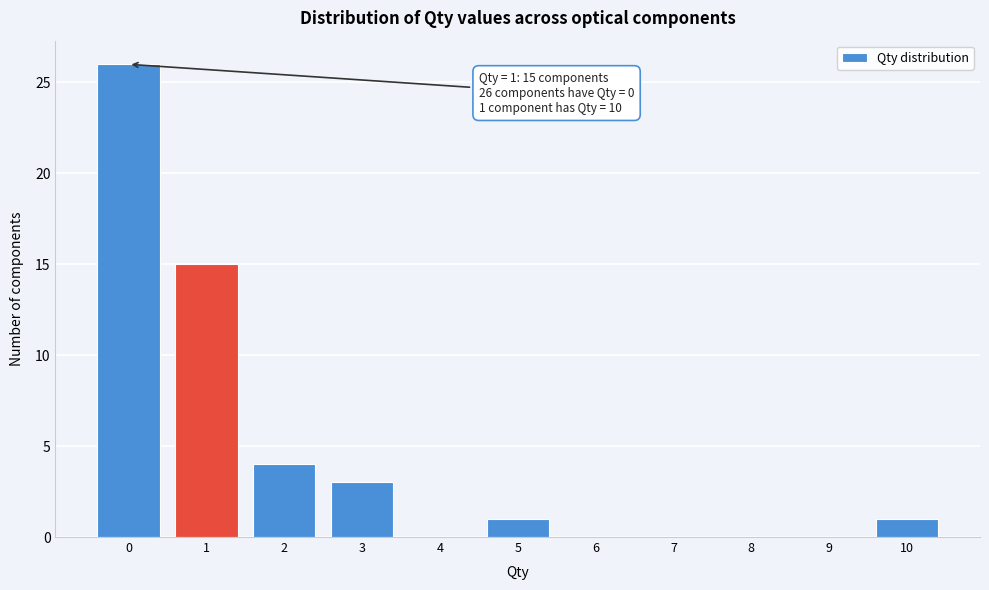

Which range on the x-axis has the tallest bar?

-0.5 to 0.5